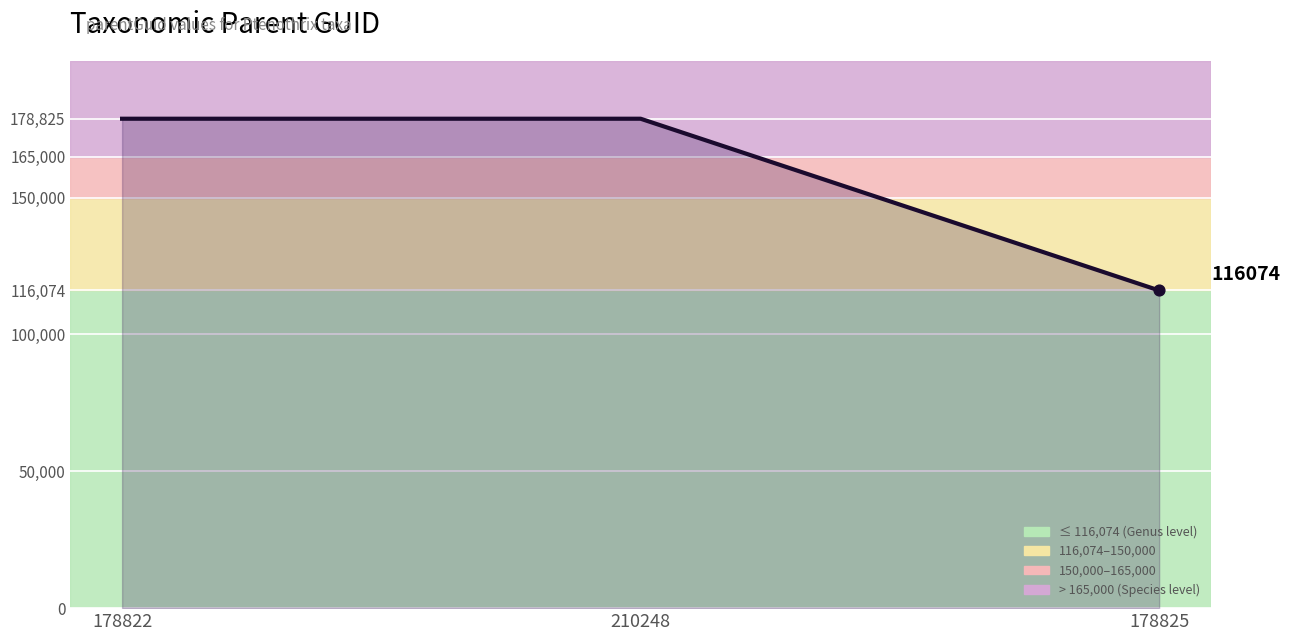

Between 178822 and 178825, which is larger?

178822